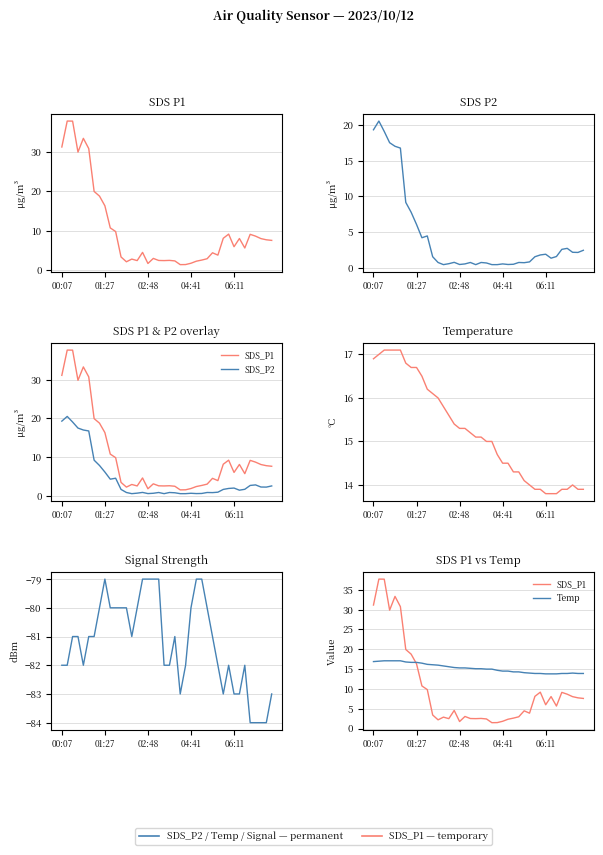

Reading left to right, transcribe all the data shown in this chart.

SDS_P1: 31.2	37.7	37.7	29.9	33.4	30.8	19.9	18.8	16.3	10.8	9.8	3.4	2.2	2.9	2.5	4.6	1.8	3.0	2.5	2.5	2.5	2.4	1.5	1.5	1.8	2.4	2.6	3.0	4.5	3.9	8.1	9.2	6.0	8.1	5.7	9.1	8.7	8.1	7.8	7.6
SDS_P2: 19.3	20.5	19.1	17.5	17.0	16.8	9.2	7.8	6.1	4.2	4.5	1.6	0.8	0.5	0.6	0.8	0.5	0.6	0.8	0.5	0.8	0.7	0.5	0.5	0.6	0.5	0.6	0.8	0.8	0.9	1.6	1.9	1.9	1.4	1.6	2.6	2.8	2.2	2.2	2.5
Temp: 16.9	17.0	17.1	17.1	17.1	17.1	16.8	16.7	16.7	16.5	16.2	16.1	16.0	15.8	15.6	15.4	15.3	15.3	15.2	15.1	15.1	15.0	15.0	14.7	14.5	14.5	14.3	14.3	14.1	14.0	13.9	13.9	13.8	13.8	13.8	13.9	13.9	14.0	13.9	13.9
Signal: -82.0	-82.0	-81.0	-81.0	-82.0	-81.0	-81.0	-80.0	-79.0	-80.0	-80.0	-80.0	-80.0	-81.0	-80.0	-79.0	-79.0	-79.0	-79.0	-82.0	-82.0	-81.0	-83.0	-82.0	-80.0	-79.0	-79.0	-80.0	-81.0	-82.0	-83.0	-82.0	-83.0	-83.0	-82.0	-84.0	-84.0	-84.0	-84.0	-83.0